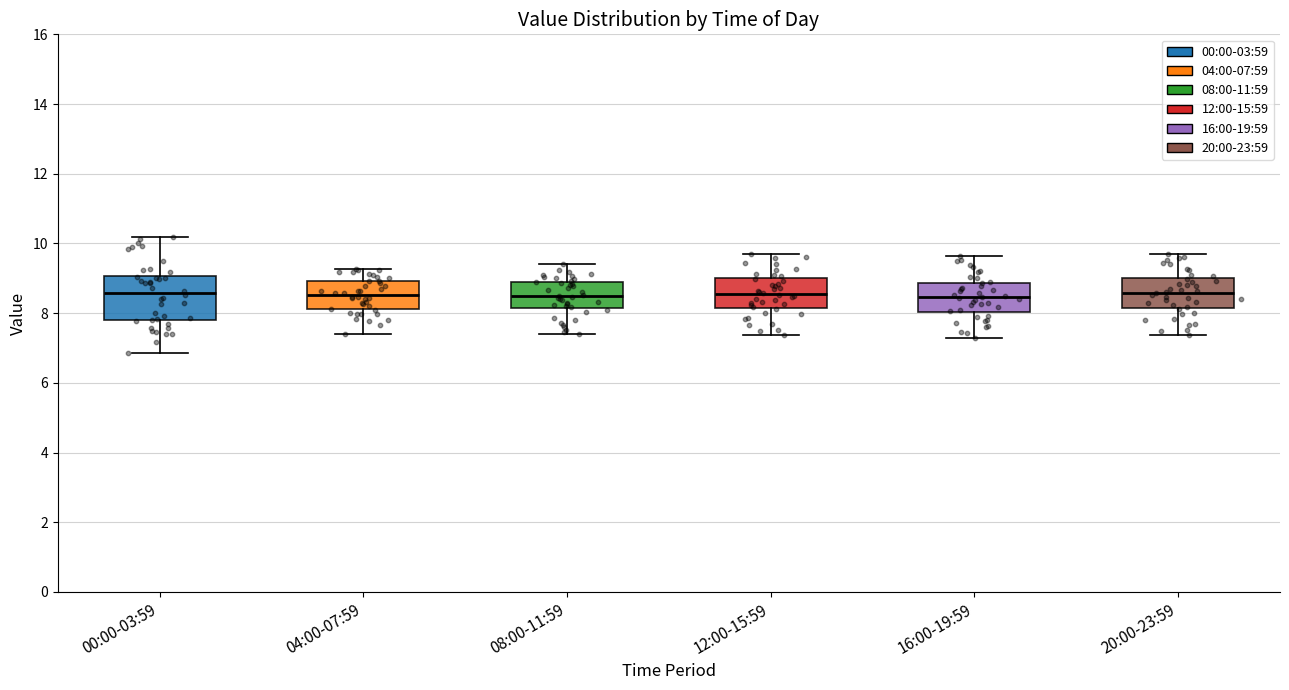

Where is the upper edge of the box for 00:00-03:59 on the y-axis? The values are not printed on the chart, so give them approximately, as read against the axis.

9.0